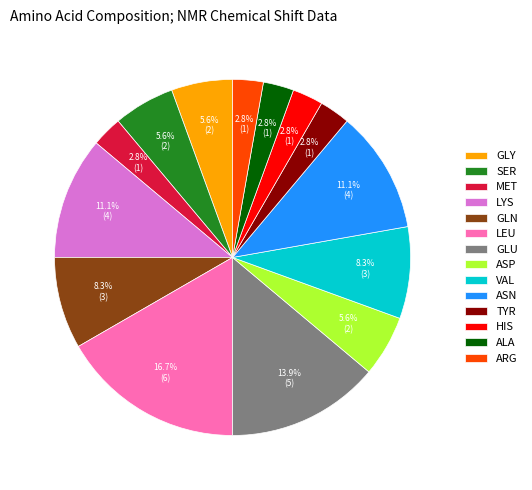

Count the number of slices in the pie.

14